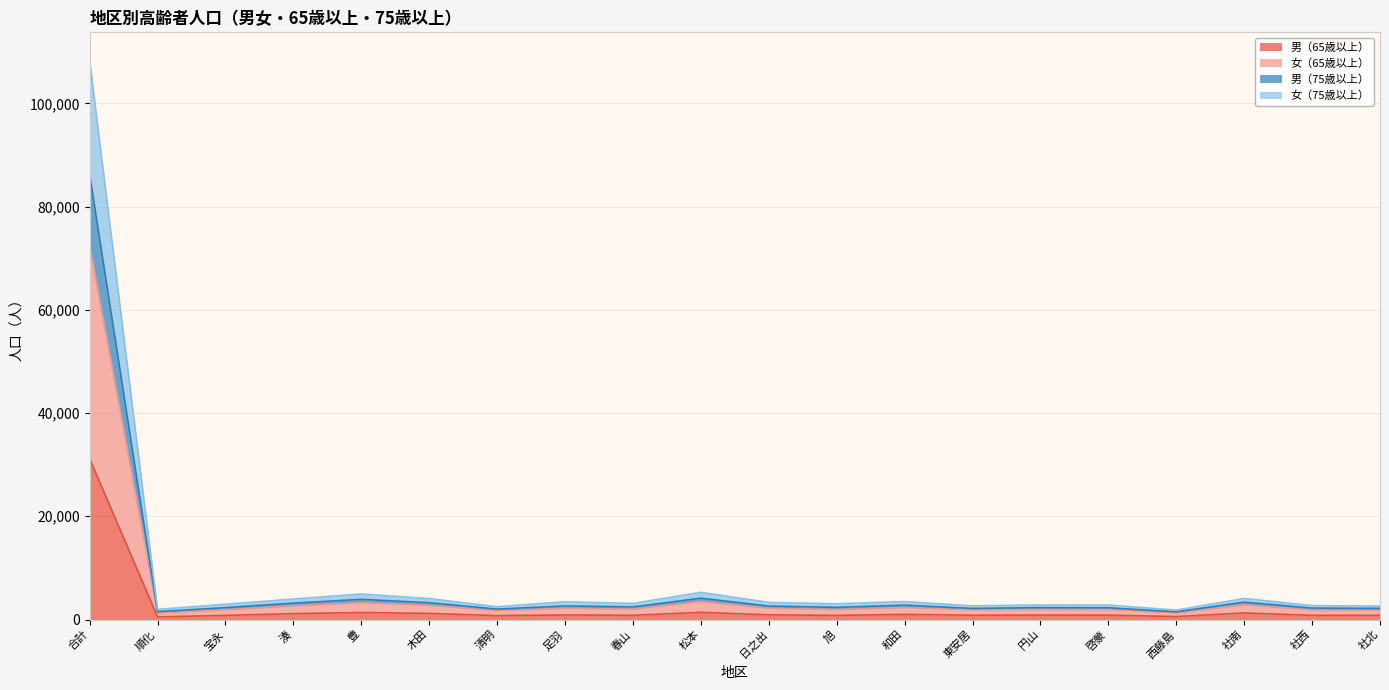

What are all the series names shown in the legend?

男（65歳以上）, 女（65歳以上）, 男（75歳以上）, 女（75歳以上）